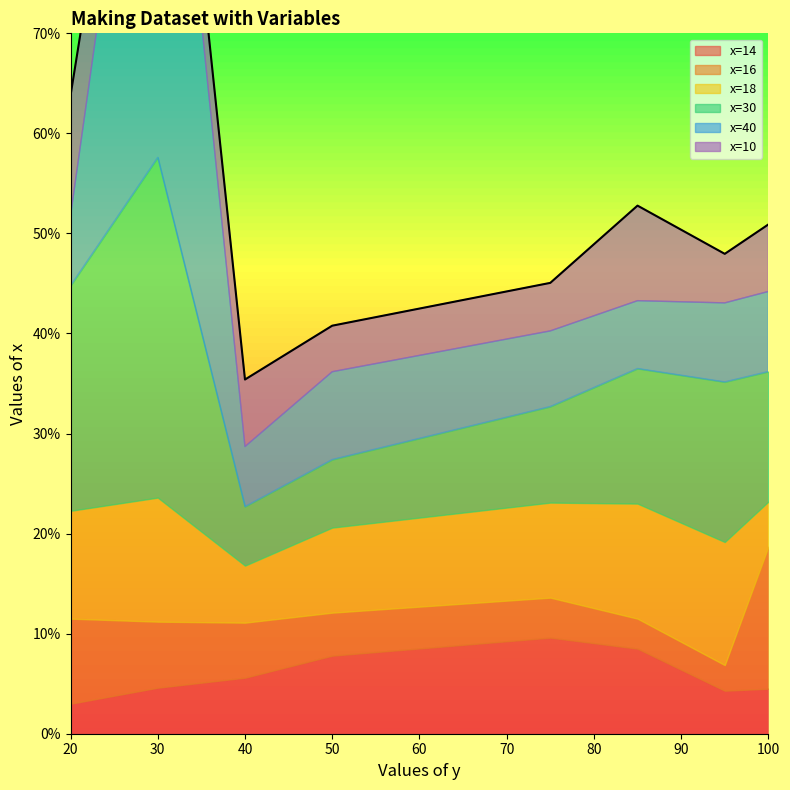

At which label does x=16 reach its peak?

100